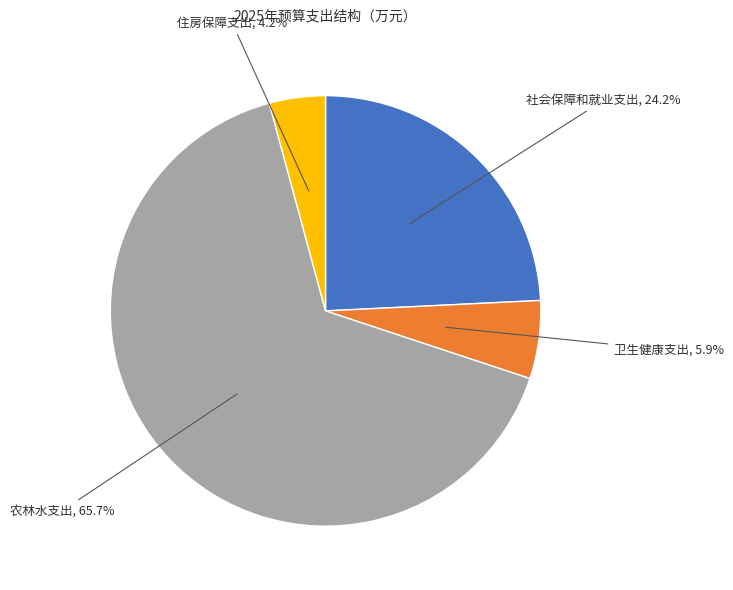

Is there a majority slice in this chart?

Yes